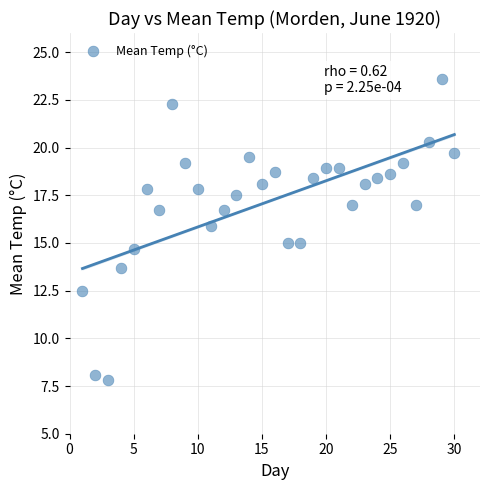

What is the range of X values (max minus min)?

29.0